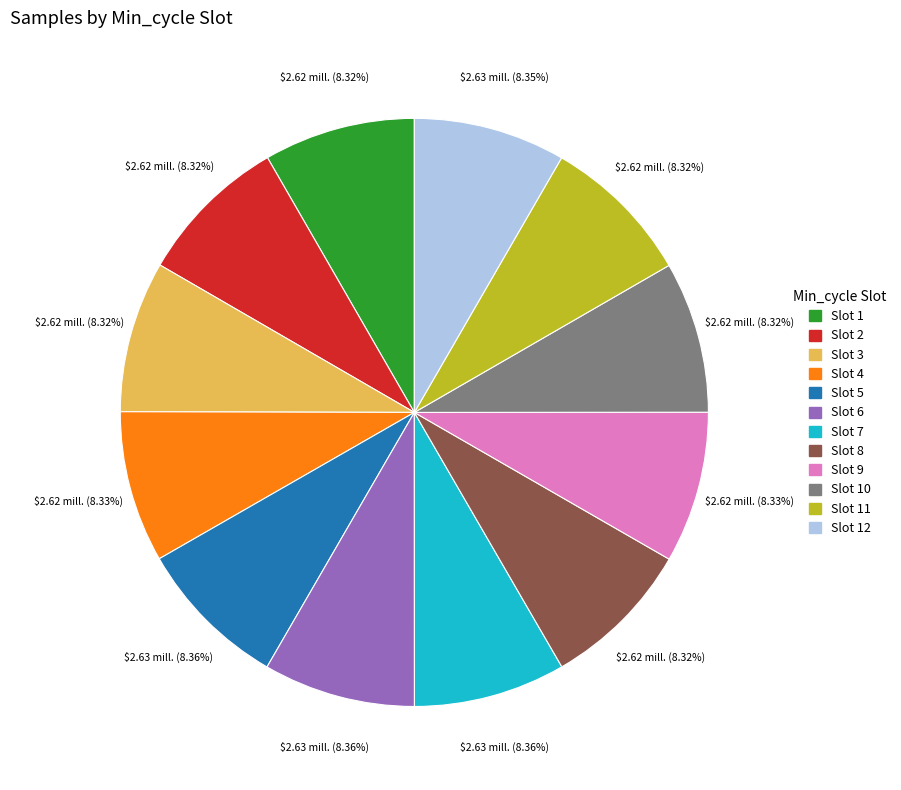

Is there a majority slice in this chart?

No